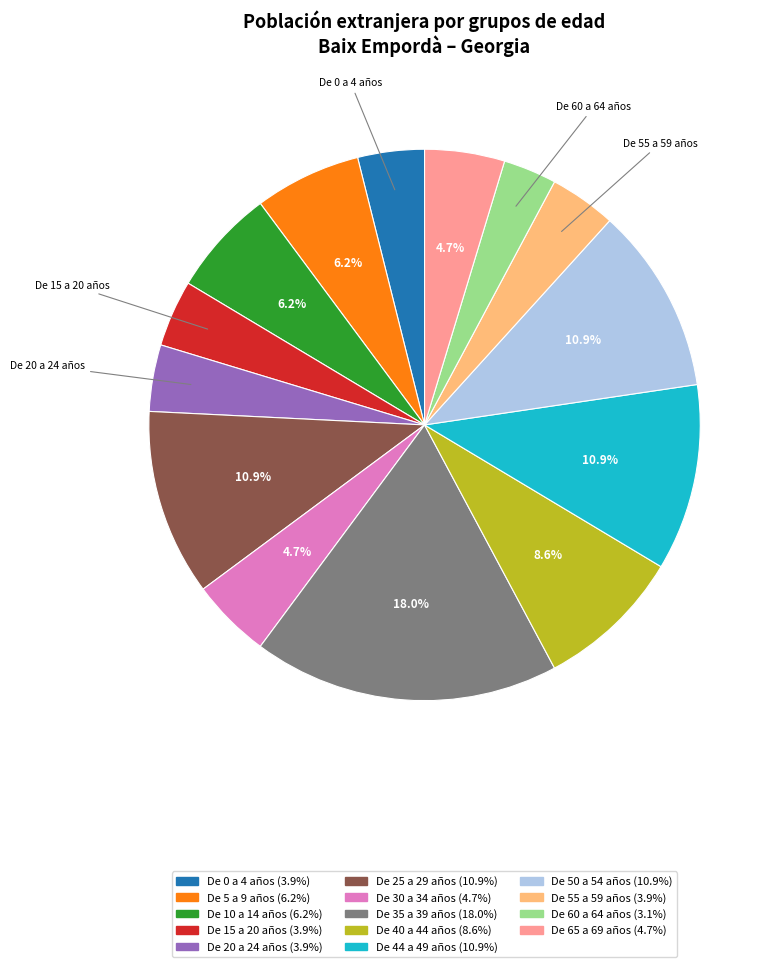

Does De 30 a 34 años account for over 50% of the chart?

No